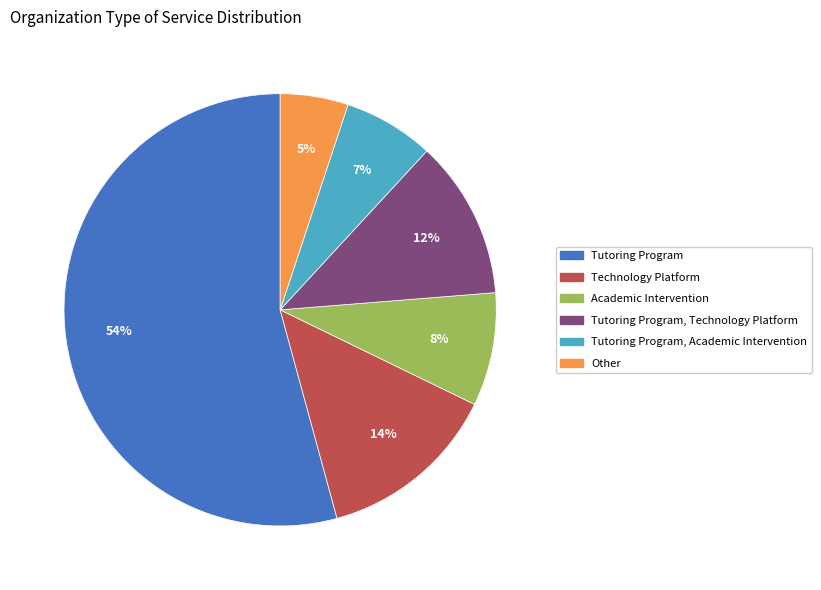

To the nearest percent, what is the difference between the largest and smallest slice percentages?

49%